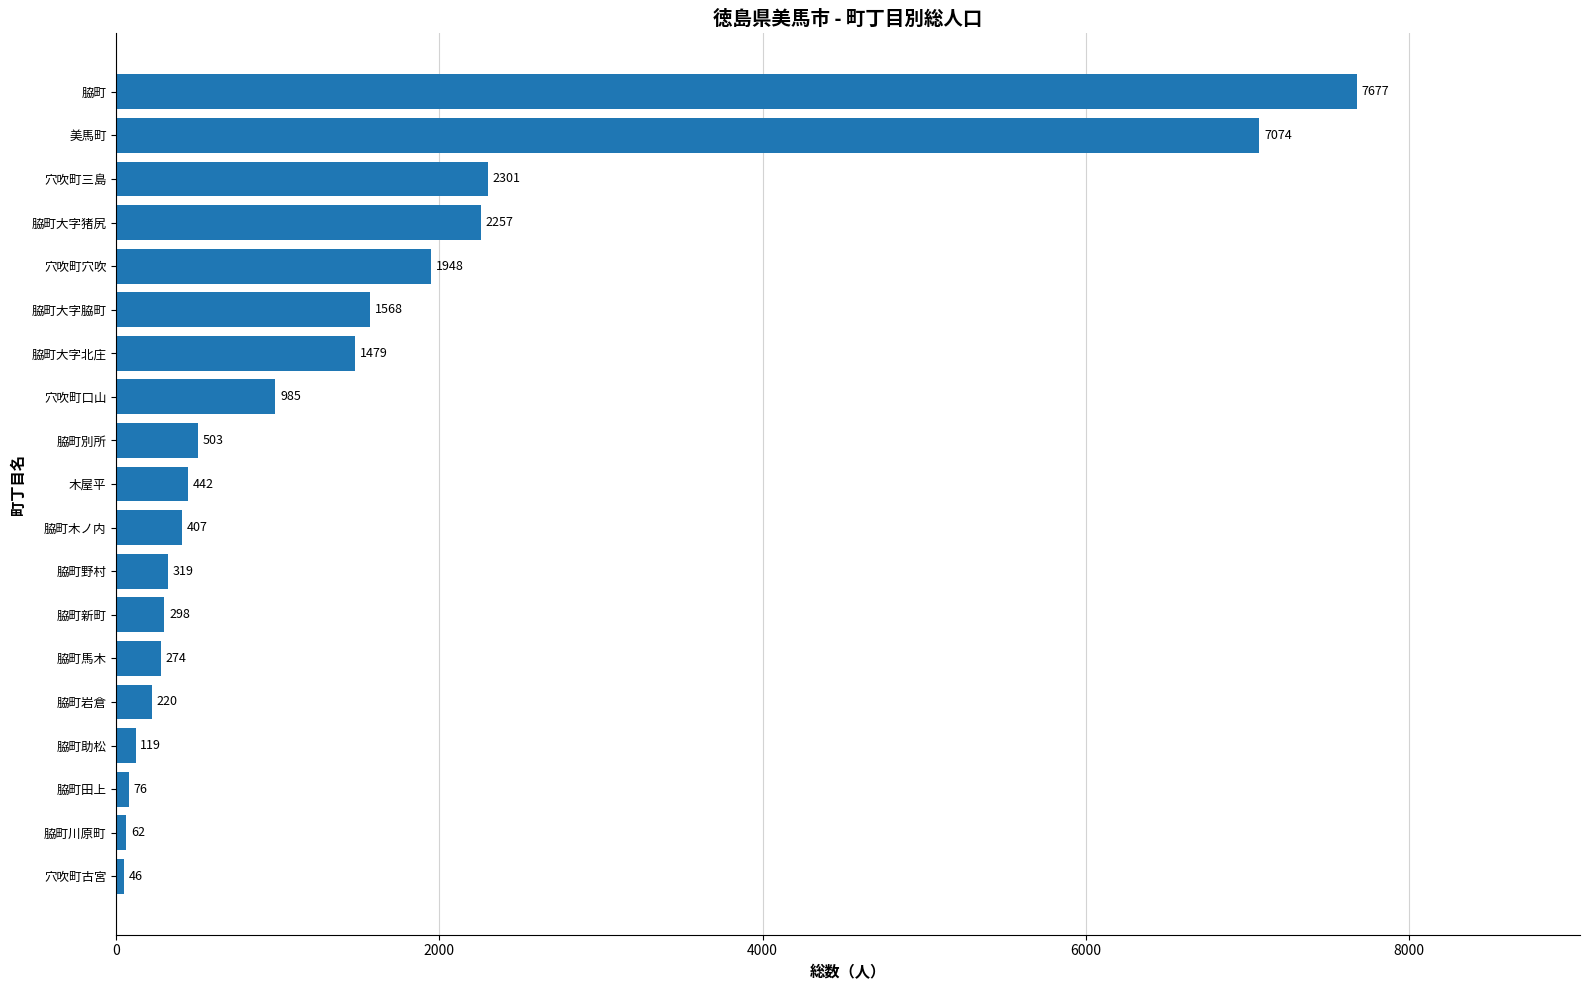

Which has a higher value, 脇町別所 or 脇町新町?

脇町別所